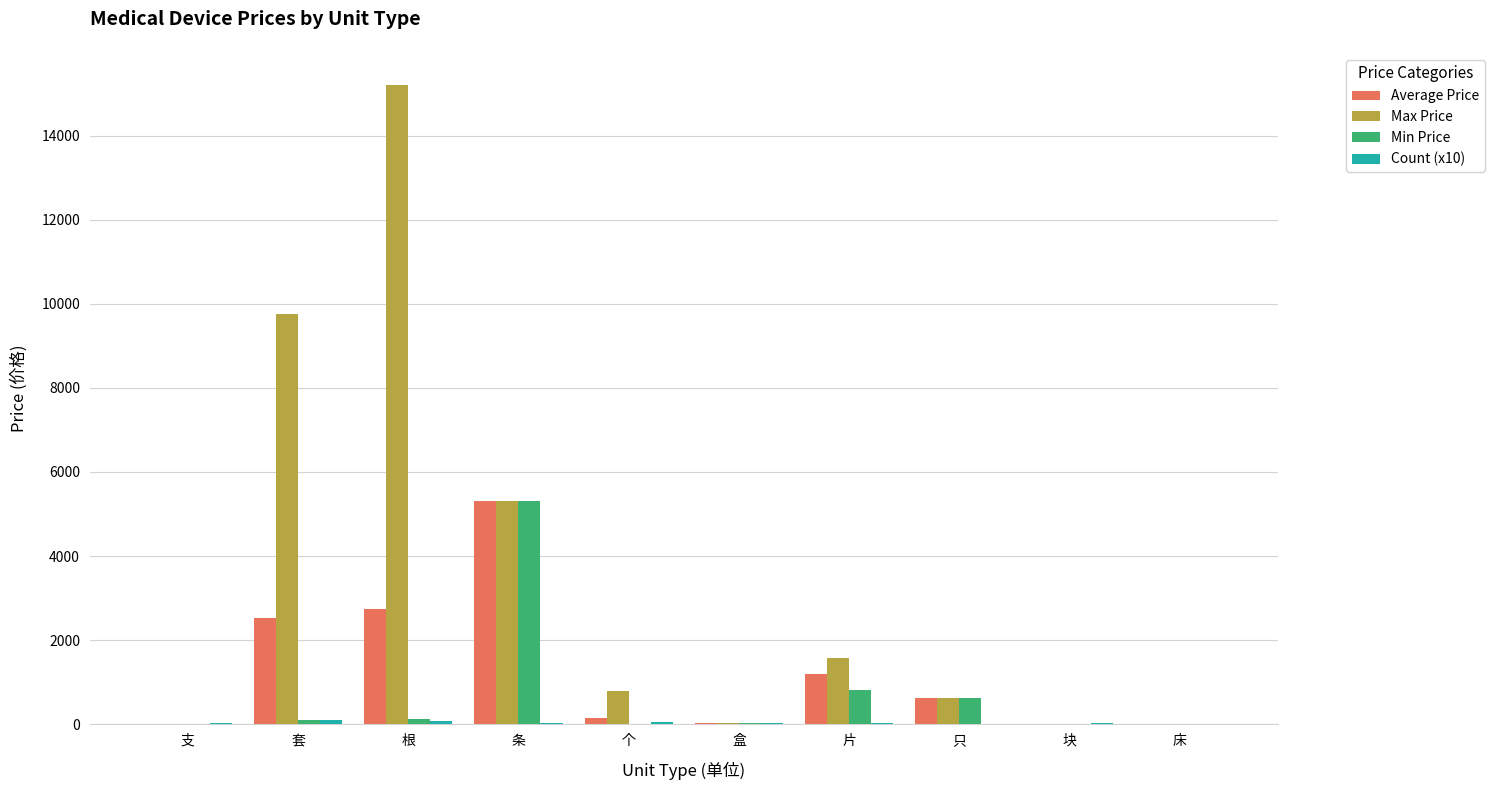

Which series has the widest spread of values?

Max Price